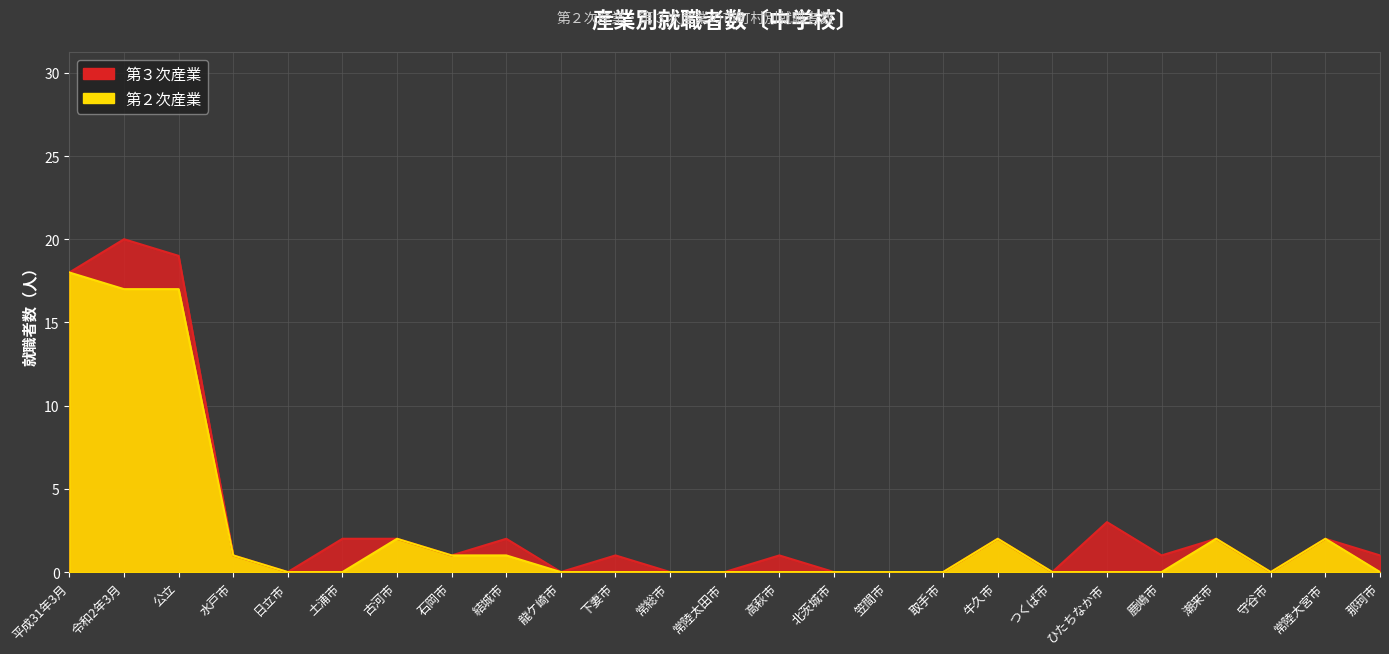

In 第３次産業, how many points are lower than both neighbors (excluding endpoints)?

6